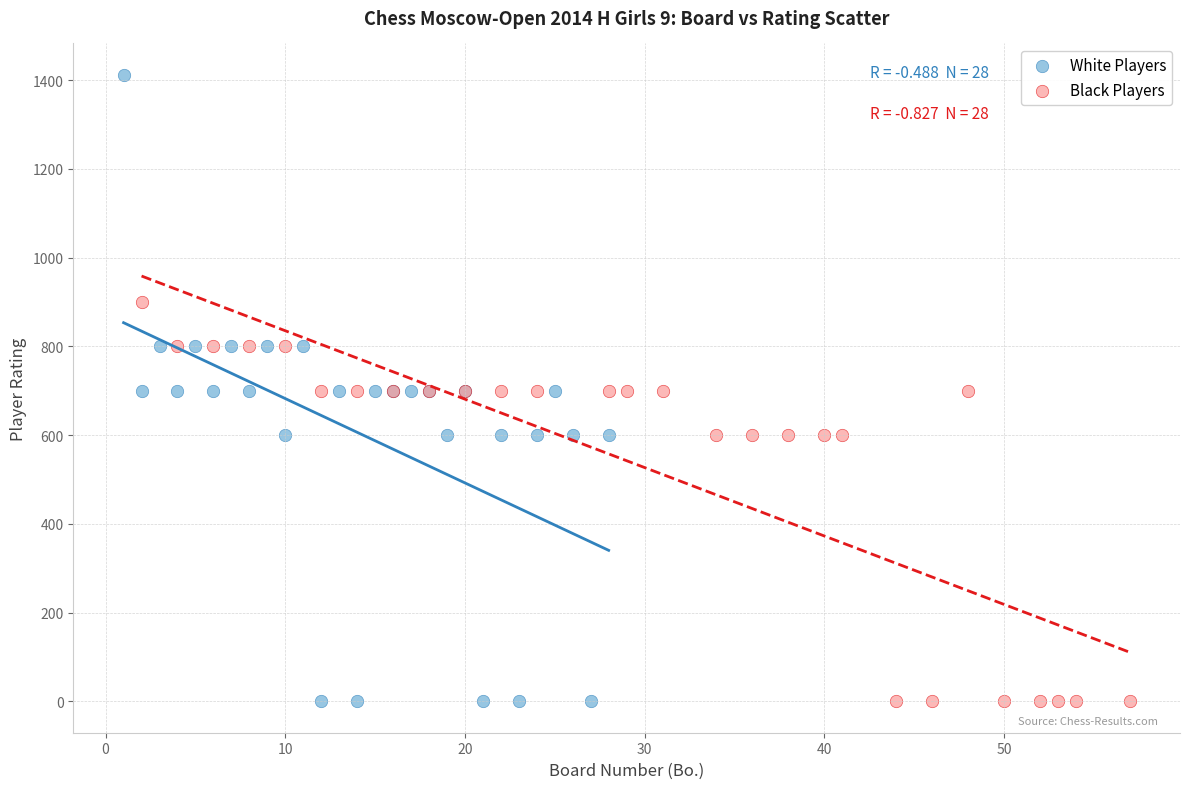

Which series has the largest Y range (max minus min)?

White Players